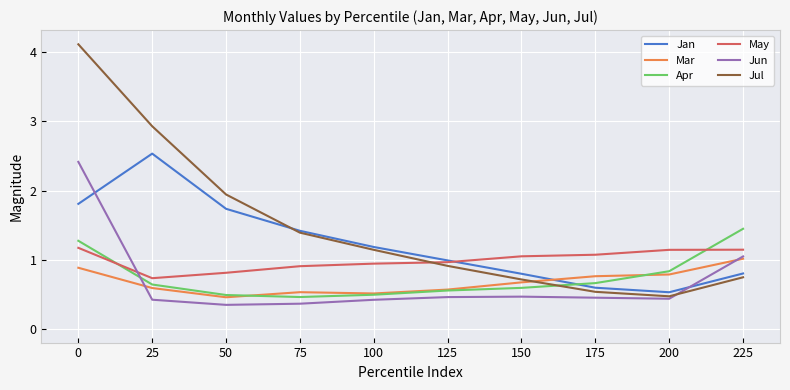

What is the greatest value displayed?

4.1